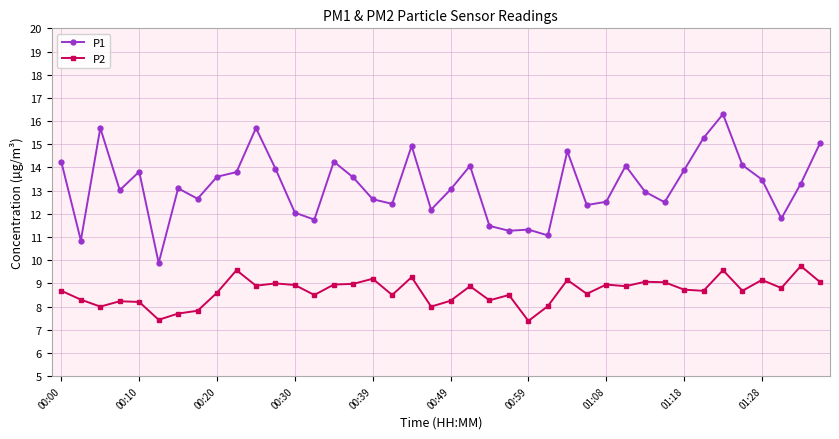

What is the average value of the P1 series?

13.2